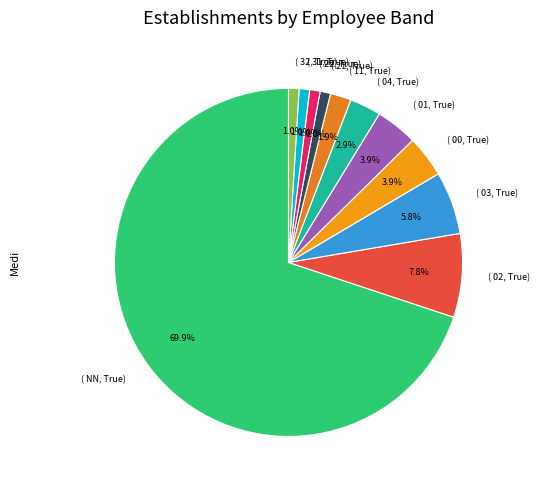

What is the majority slice?

( NN, True)